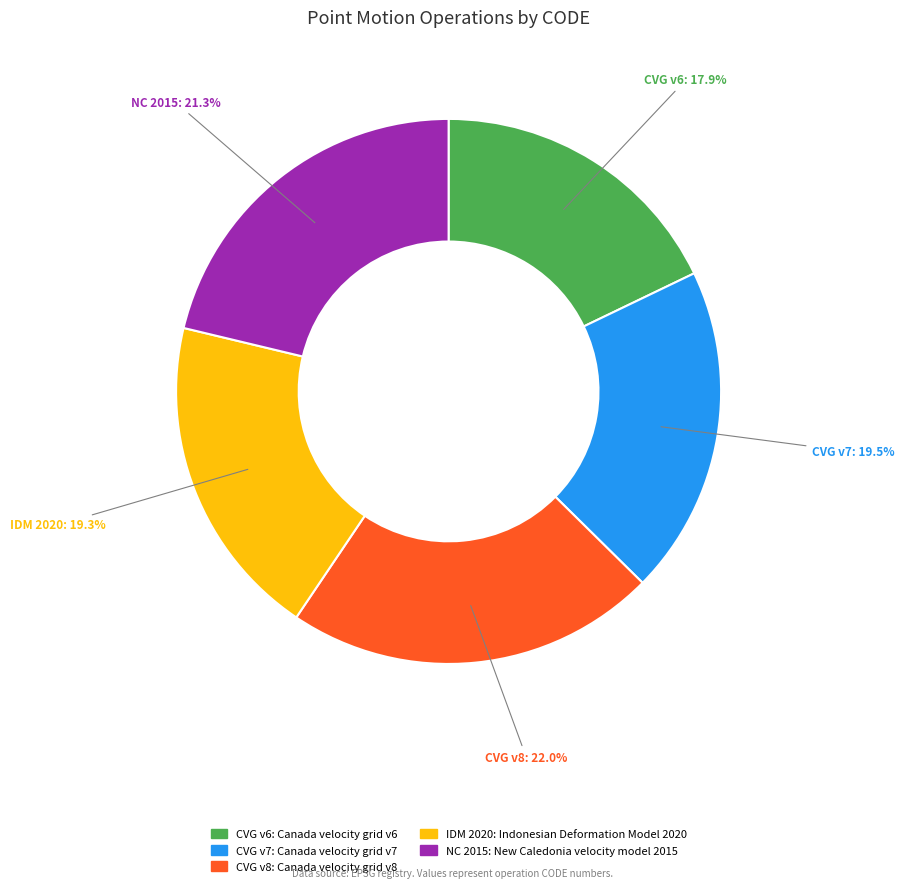

Is there any slice that represents more than half of the pie?

No